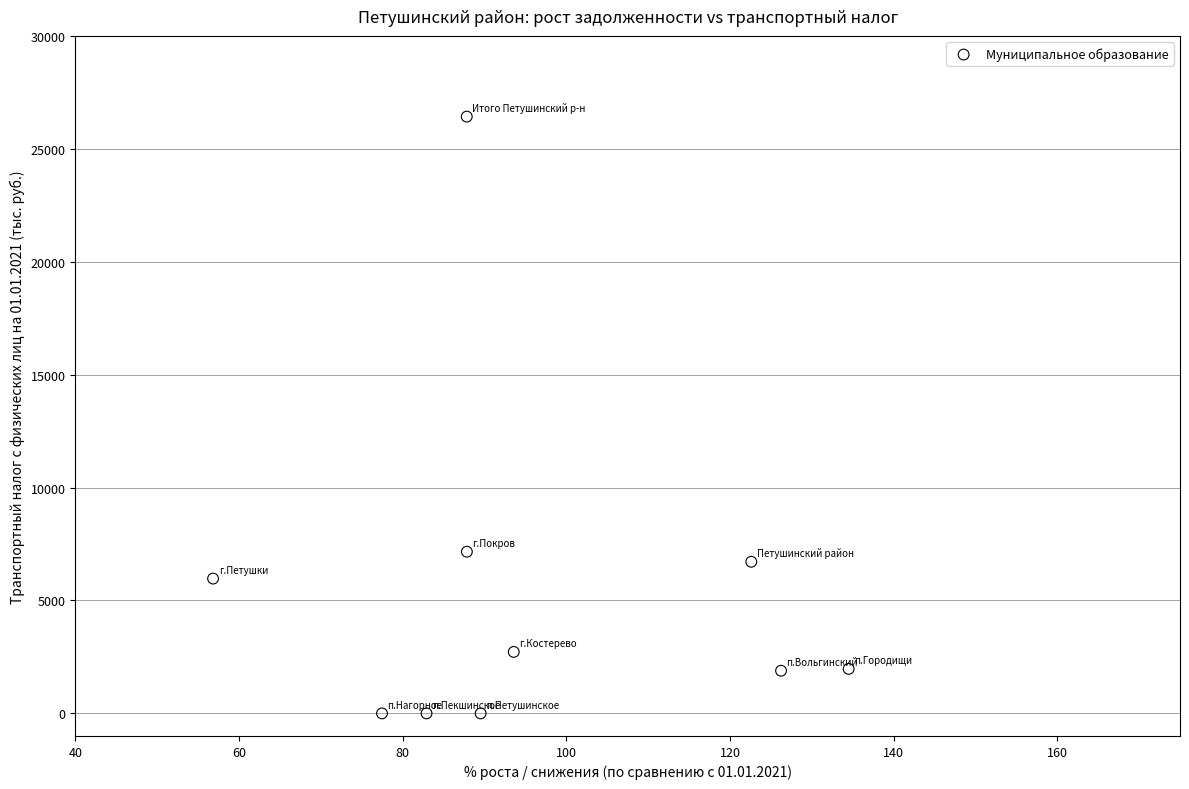

What is the range of Y values (max minus min)?

26425